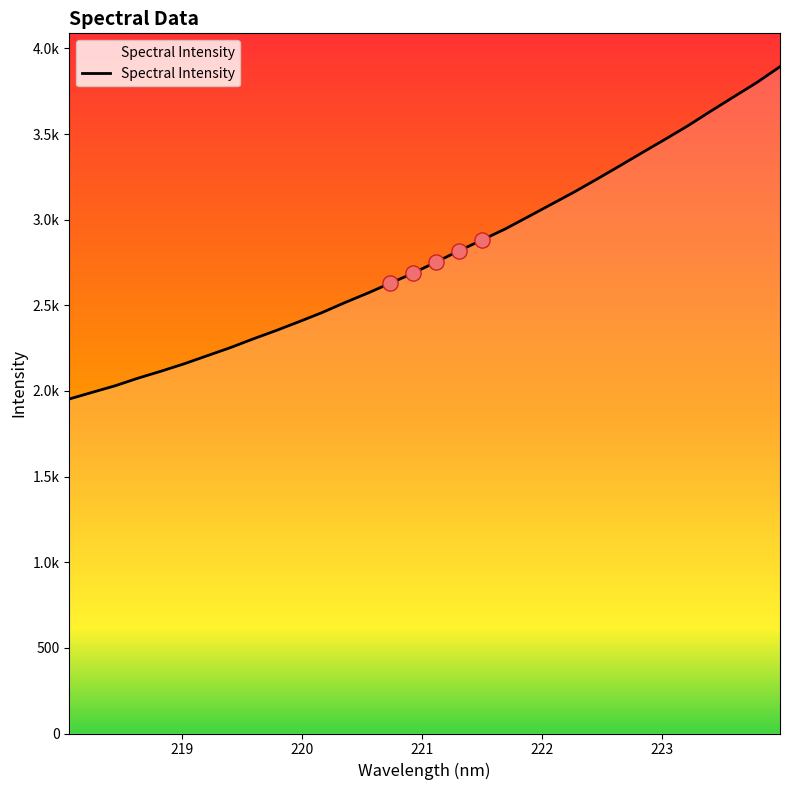

Does the chart have visible grid lines?

No